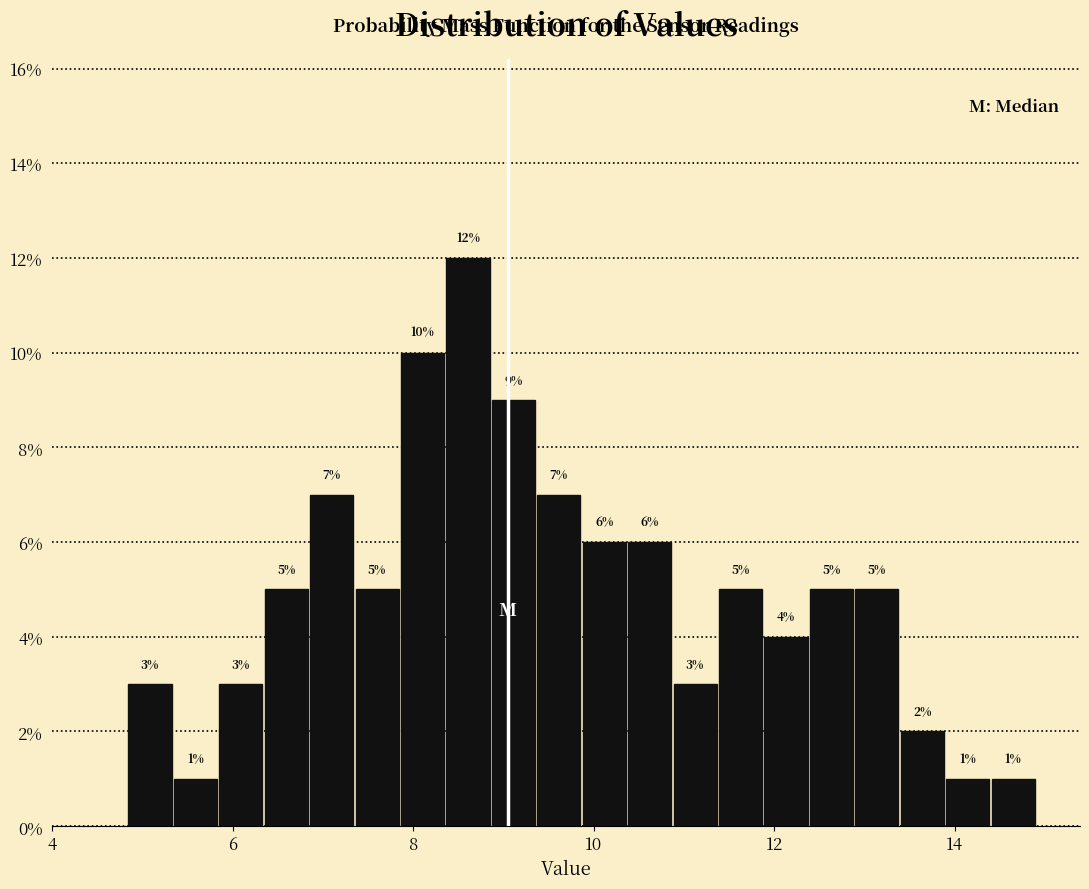

Around what value on the x-axis is the tallest bar? Give the approximate position of its centre, as read against the axis.

8.6